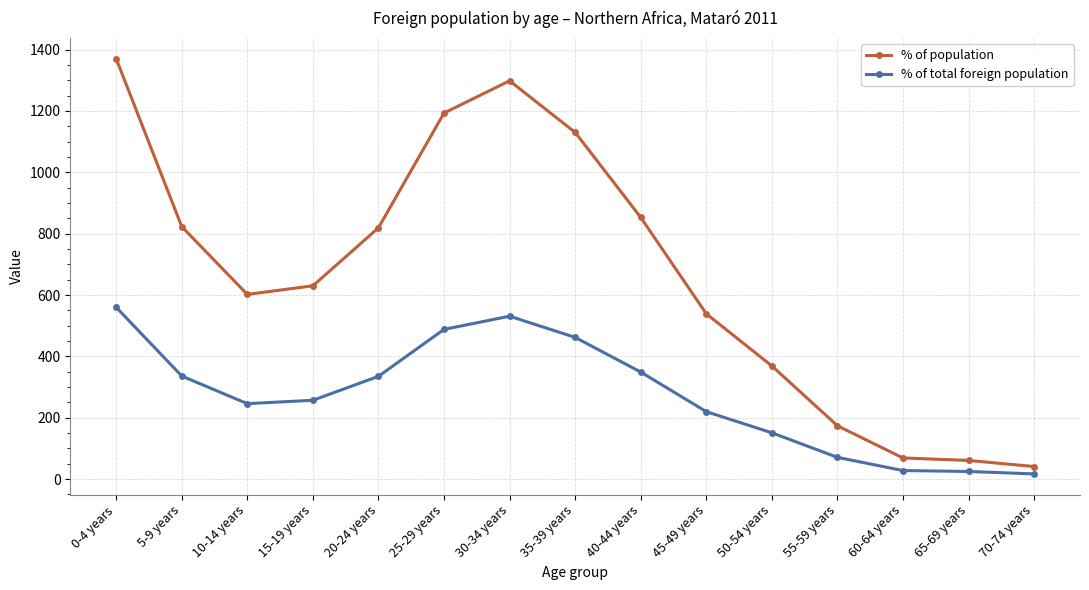

True or false: % of population has more than 0 points higher than both neighbors.

True